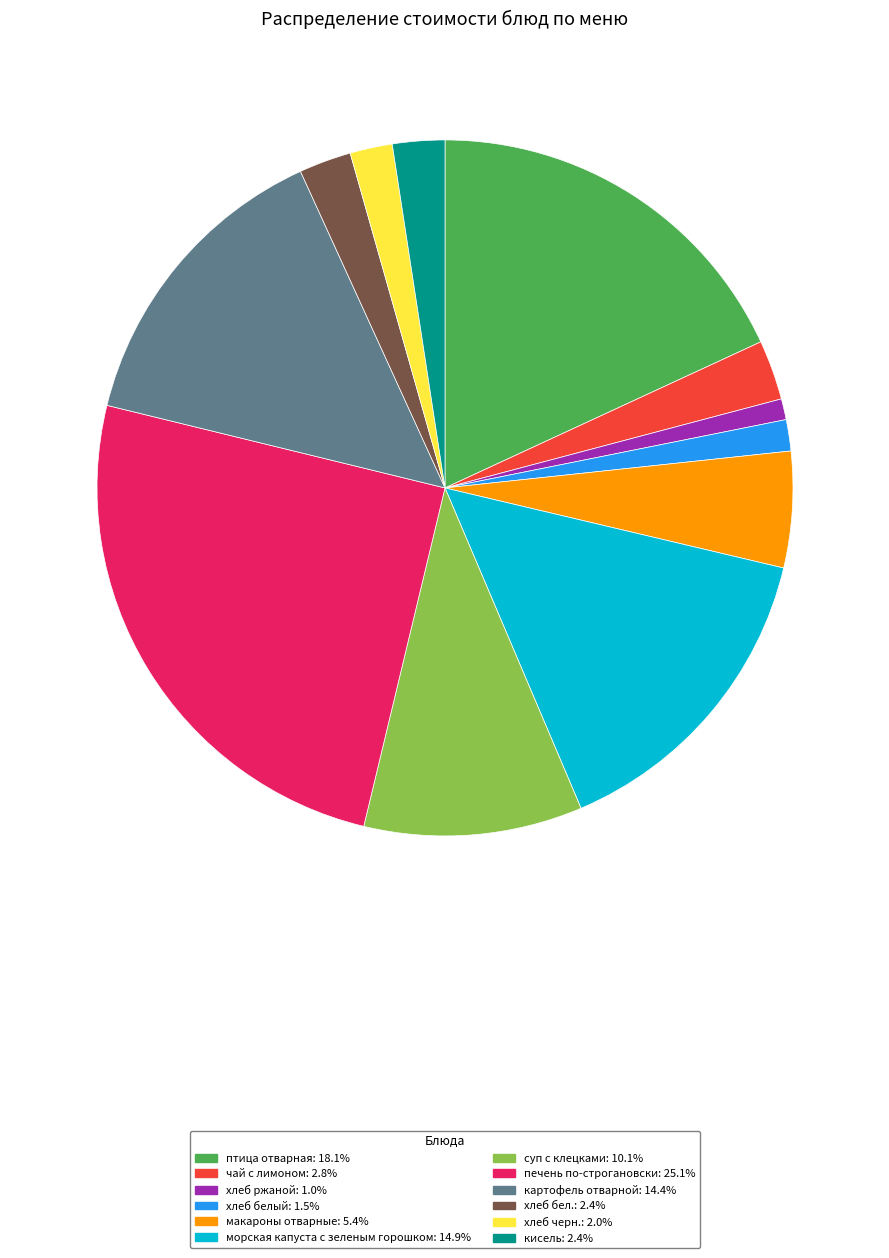

How many segments does this pie chart have?

12